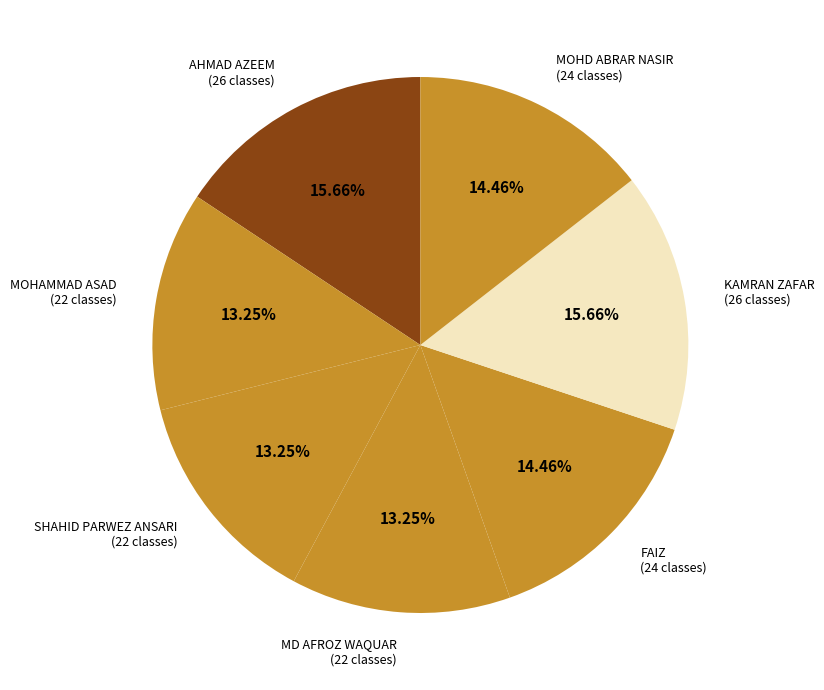

Which has a higher value, FAIZ or KAMRAN ZAFAR?

KAMRAN ZAFAR